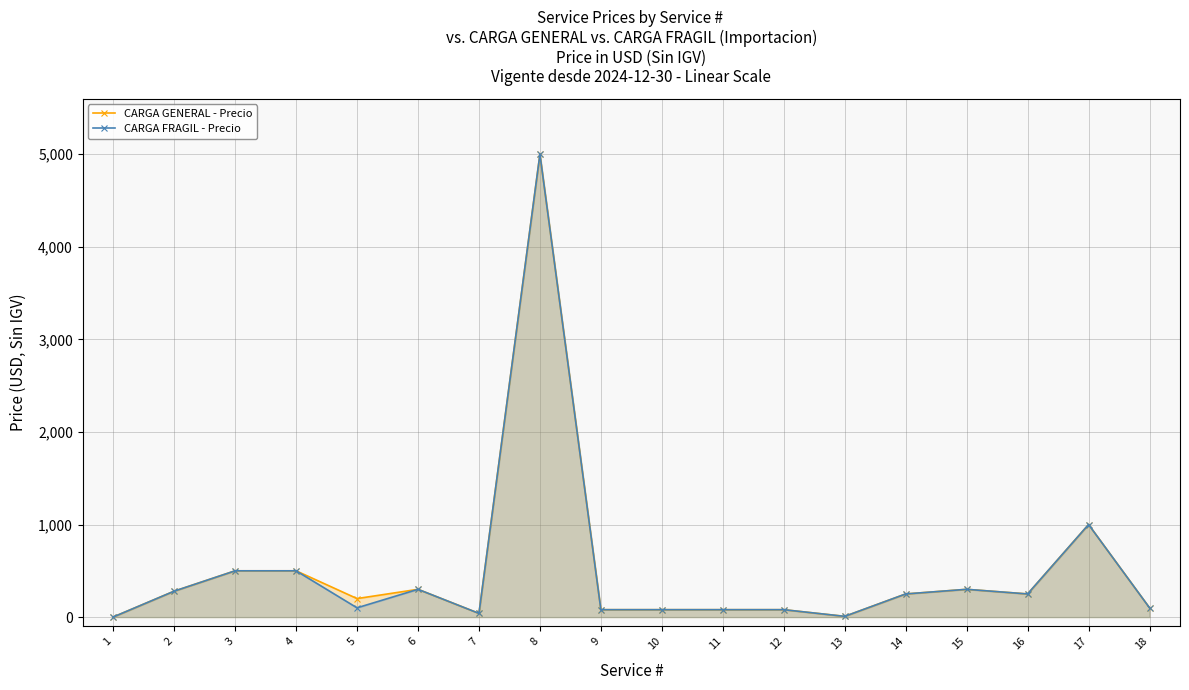

In CARGA GENERAL - Precio, how many points are lower than both neighbors (excluding endpoints)?

4